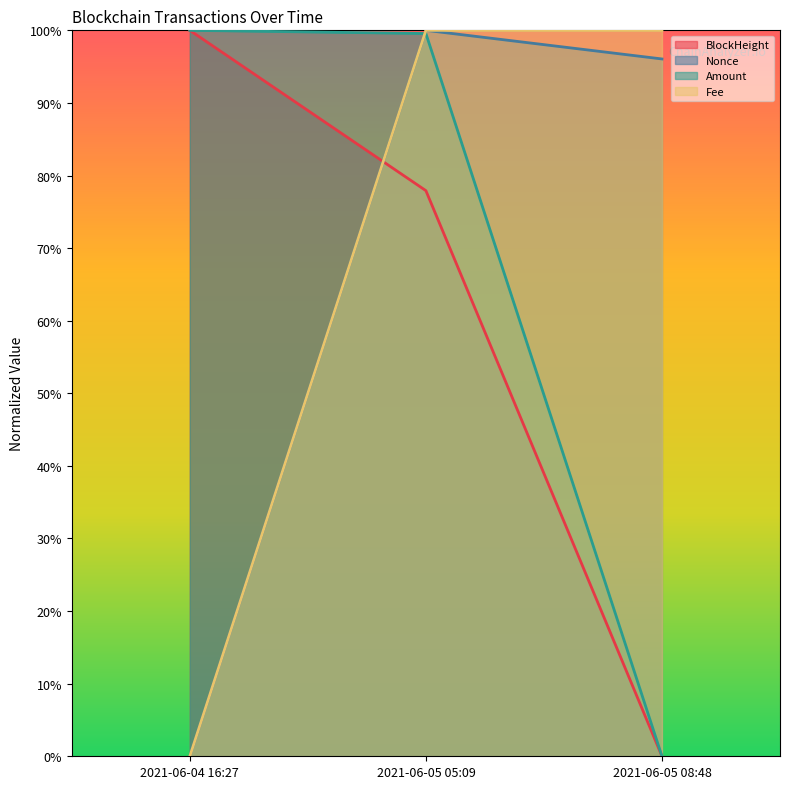

How many lines are shown in the chart?

4